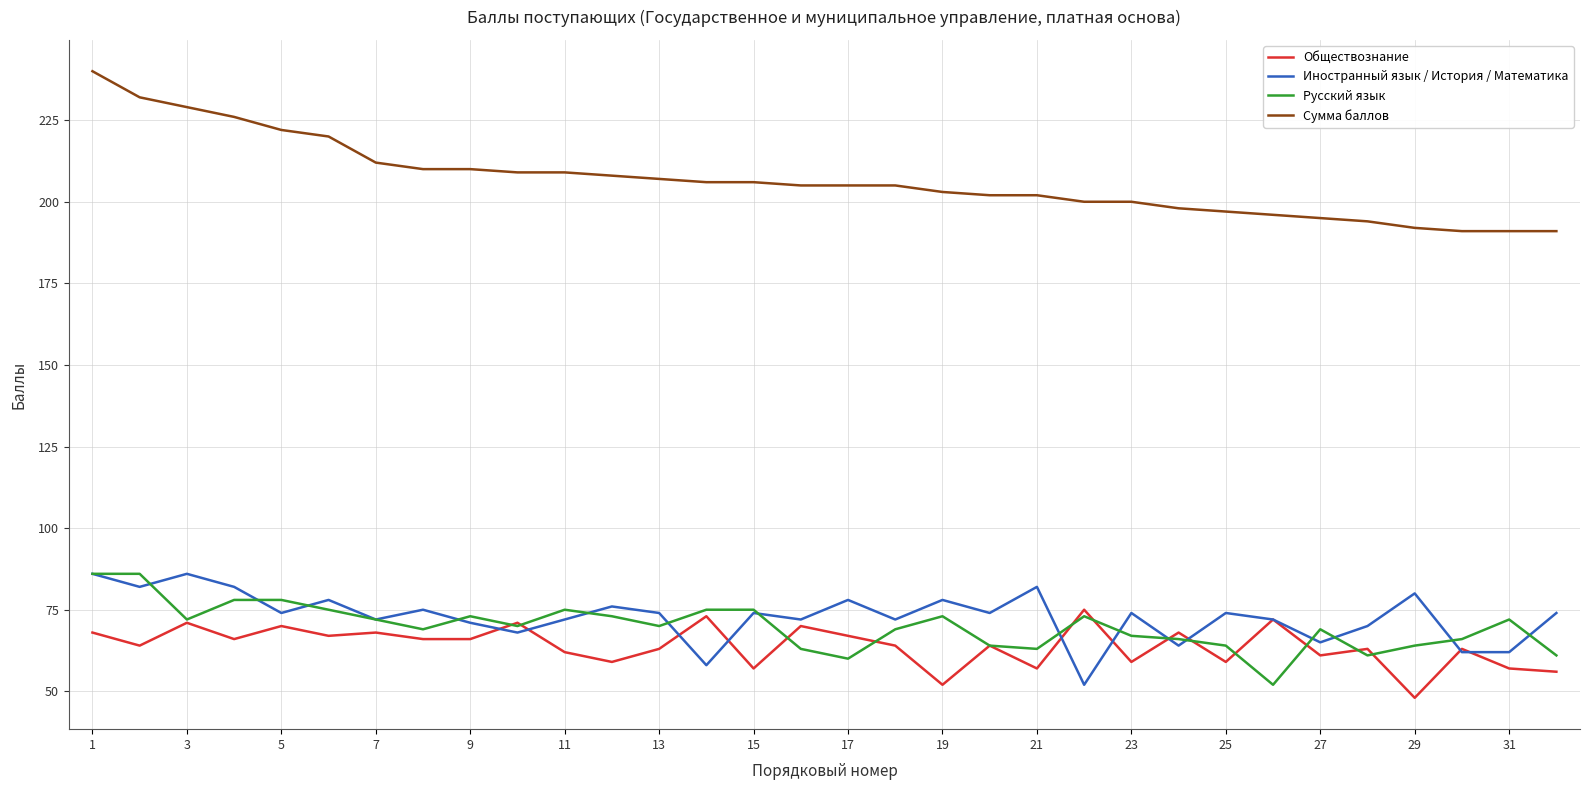

True or false: Сумма баллов and Обществознание cross at least once.

False